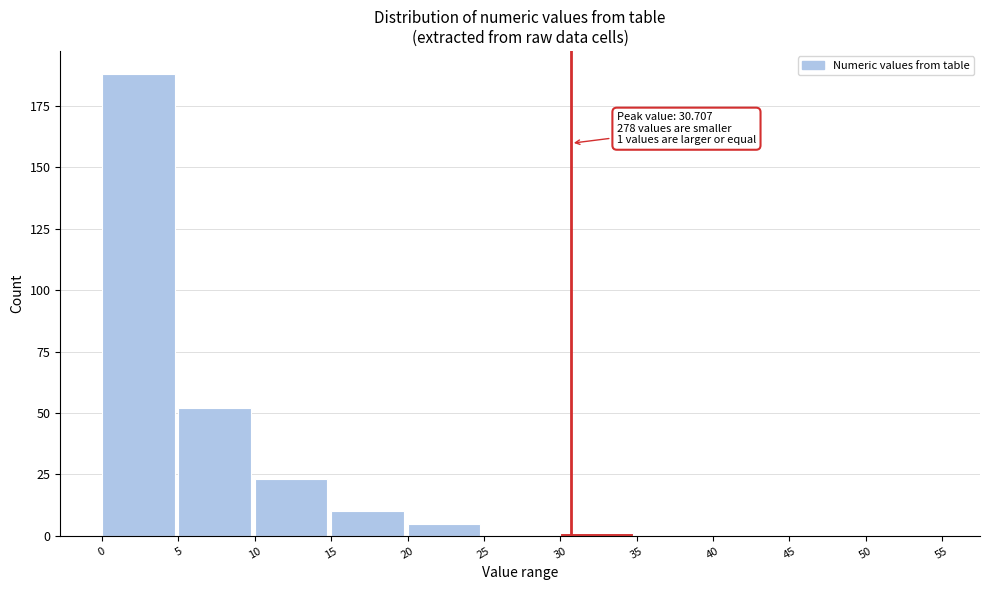

Which range on the x-axis has the tallest bar?

0 to 5